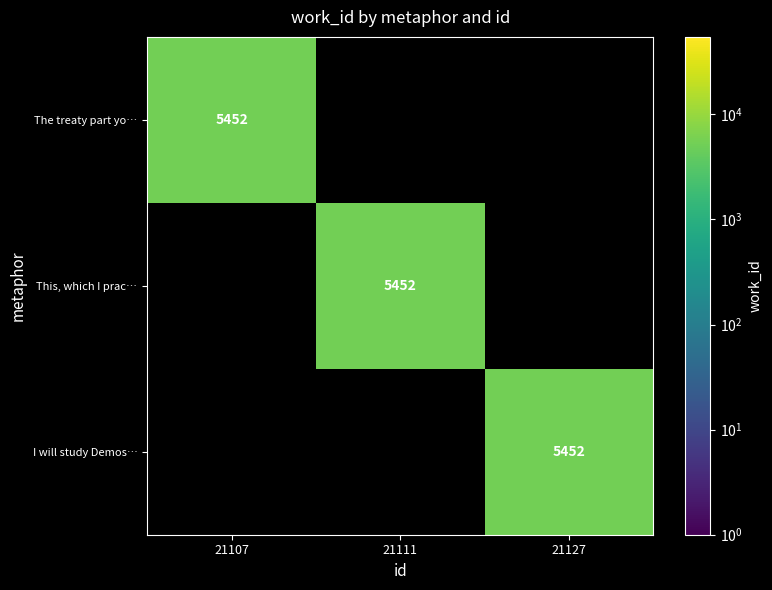

The value of The treaty part yo… at 21107 is 1615. True or false?

False